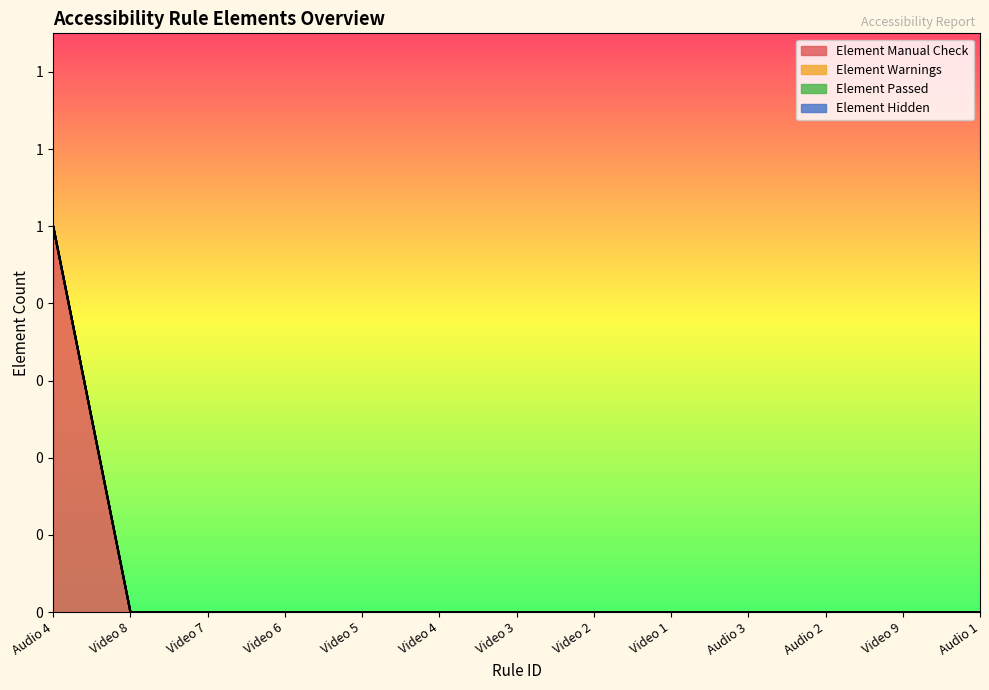

How many distinct data groups are displayed?

4